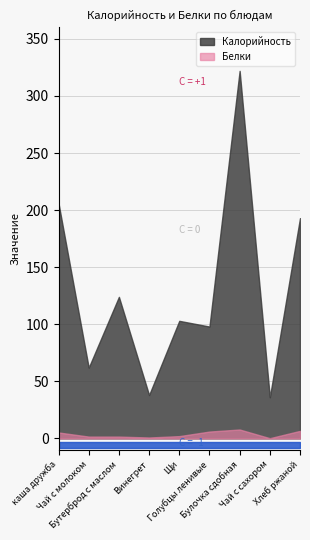

Which series has the largest range (max minus min)?

Калорийность